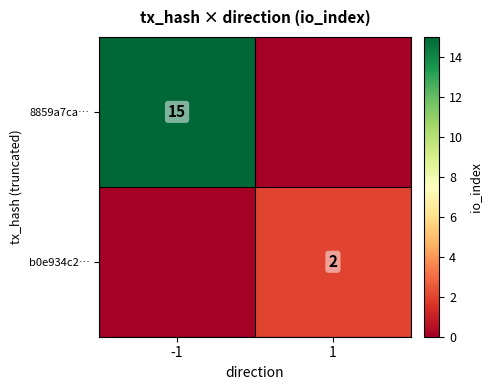

Is it true that b0e934c2… equals 2 at 1?

True